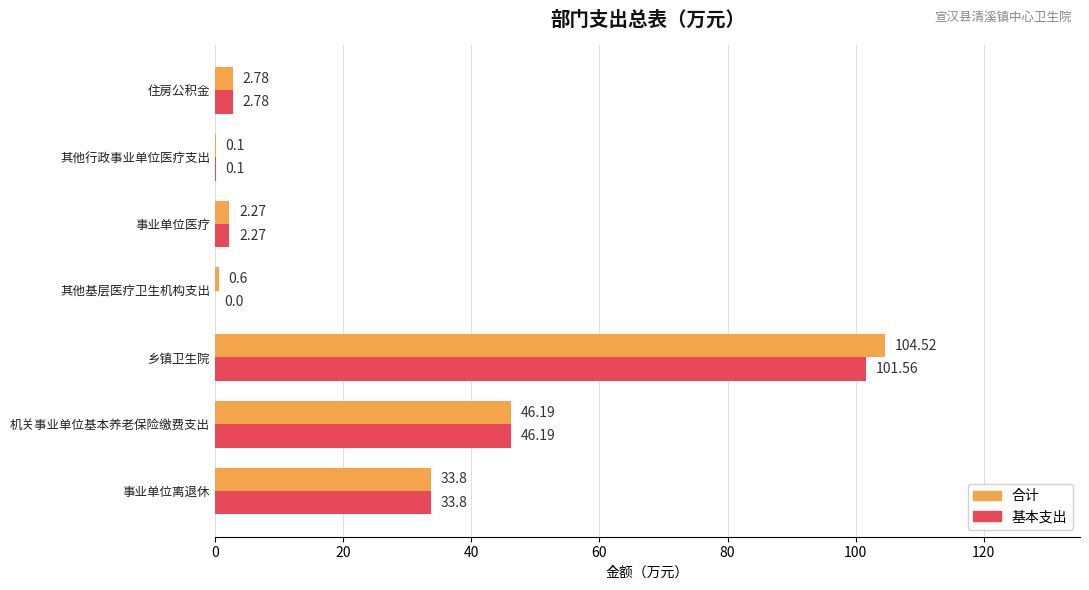

Between 其他基层医疗卫生机构支出 and 住房公积金, which series saw the biggest shift?

基本支出